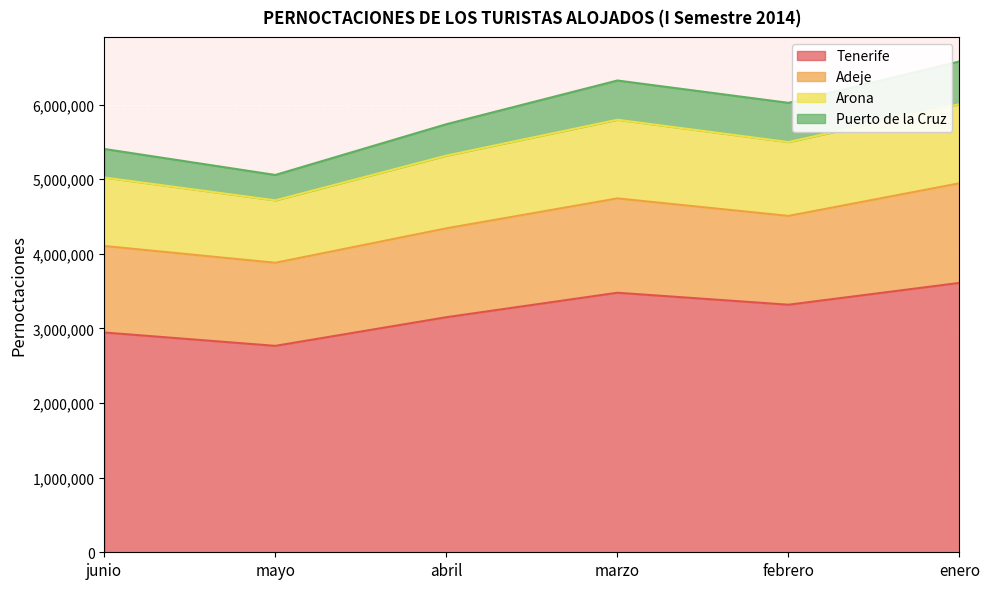

True or false: Arona and Tenerife cross at least once.

False